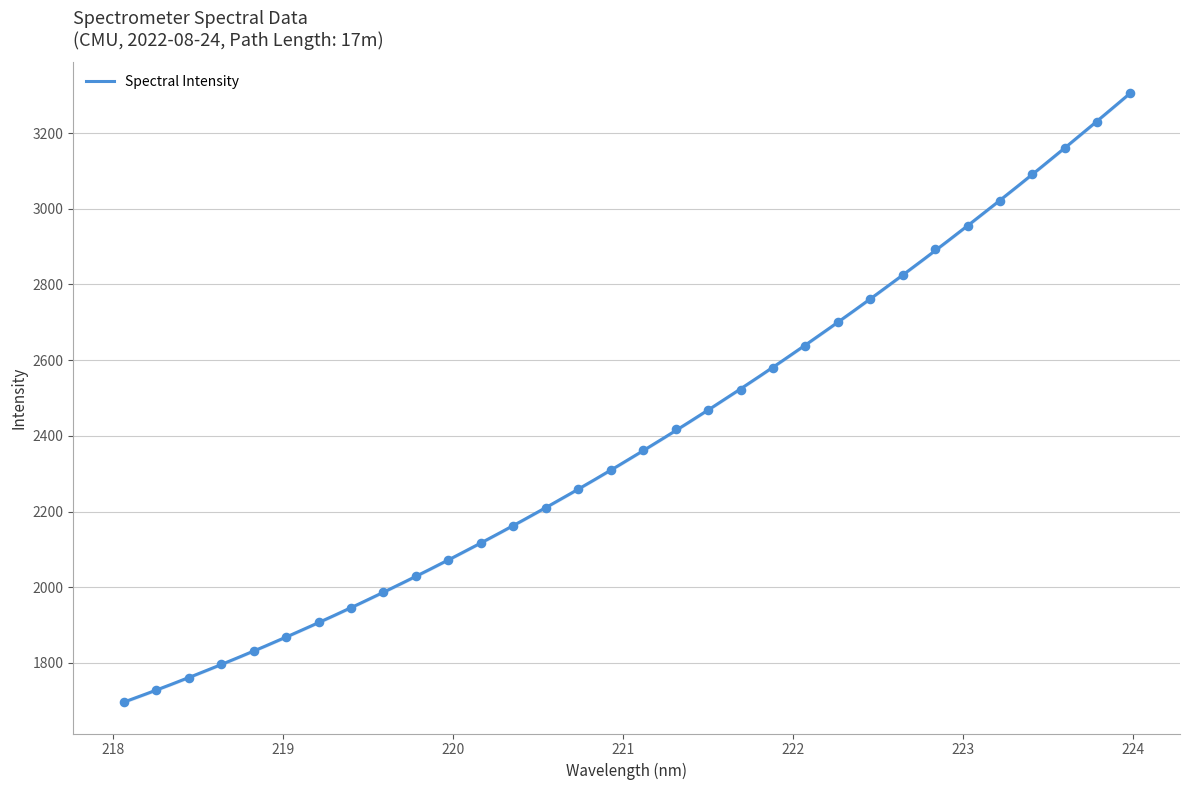

Which has a higher value, 218.8244 or 219.0156?

219.0156